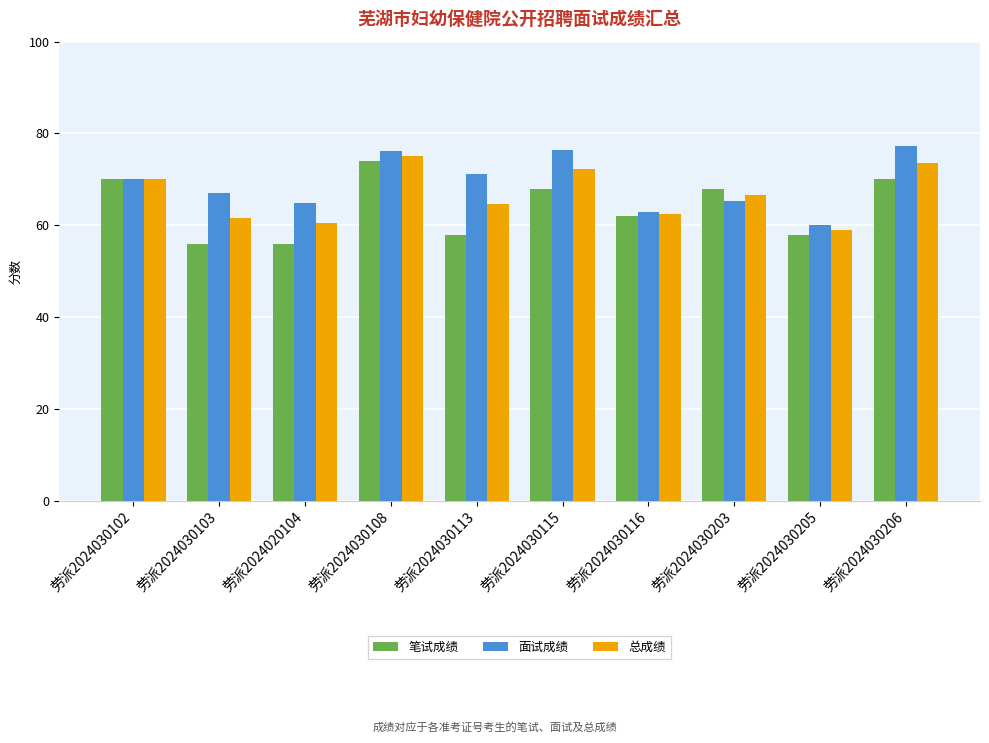

At 劳派2024030113, list the series in order from smallest to largest.

笔试成绩, 总成绩, 面试成绩